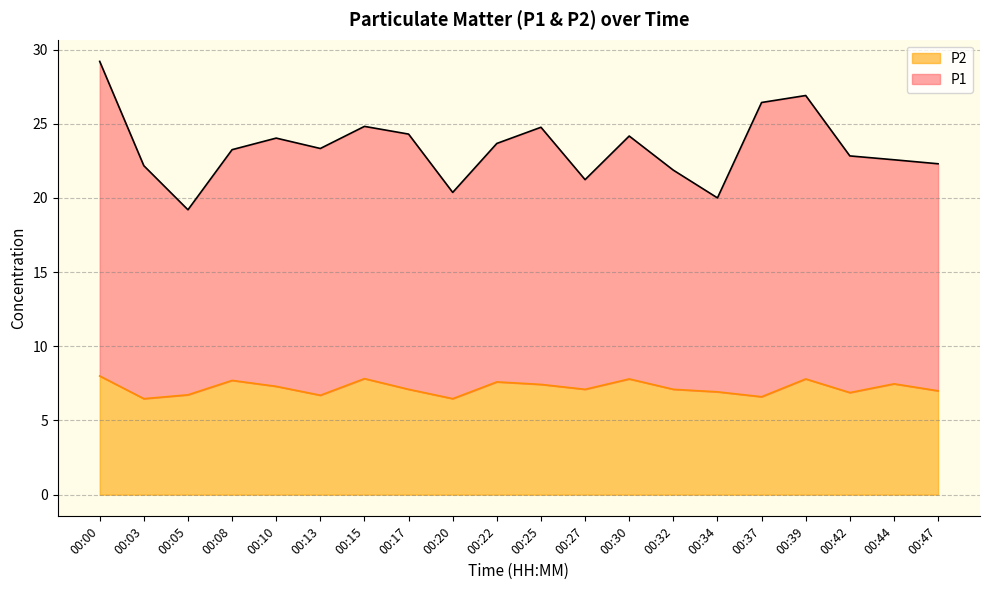

What is the sum of the P2 values at 00:25 and 00:10?

14.7